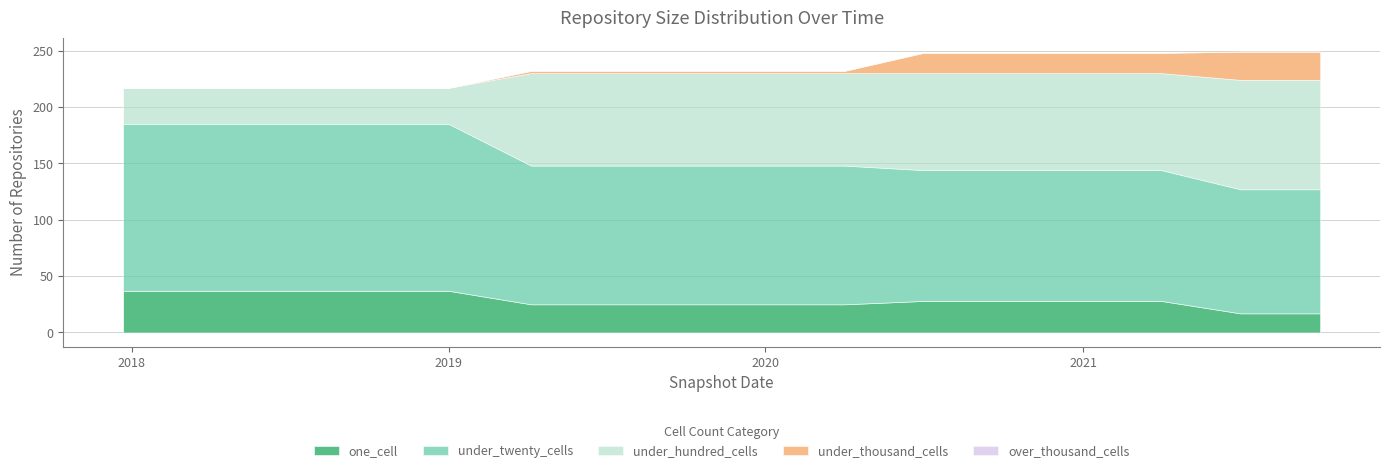

Reading right to left, what are all the values shown in this chart?

one_cell: 17	17	28	28	28	28	25	25	25	25	25	37	37	37	37	37
under_twenty_cells: 110	110	116	116	116	116	123	123	123	123	123	148	148	148	148	148
under_hundred_cells: 97	97	86	86	86	86	82	82	82	82	82	32	32	32	32	32
under_thousand_cells: 25	25	18	18	18	18	2	2	2	2	2	0	0	0	0	0
over_thousand_cells: 0	0	0	0	0	0	0	0	0	0	0	0	0	0	0	0